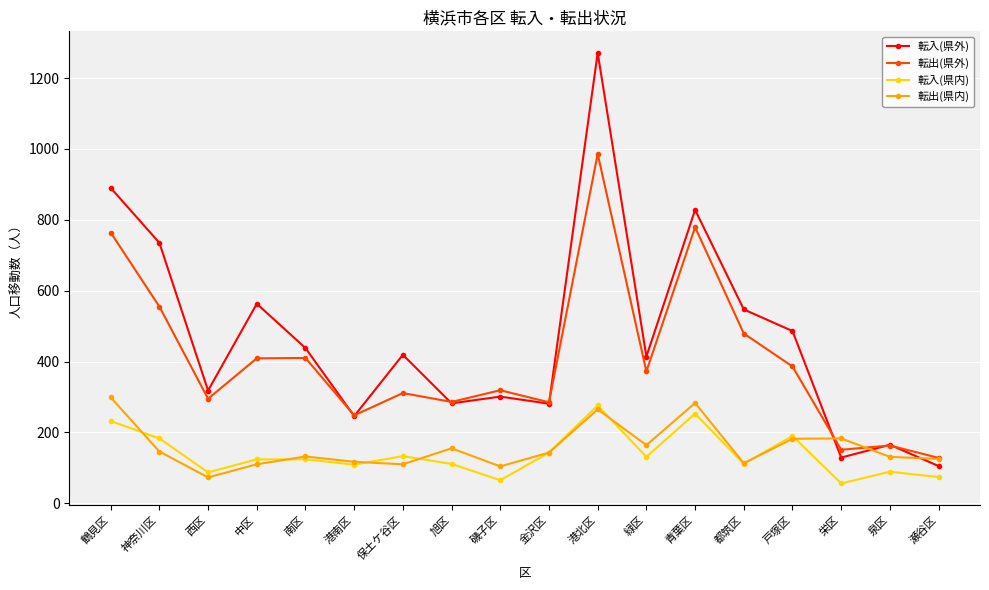

How many lines are shown in the chart?

4